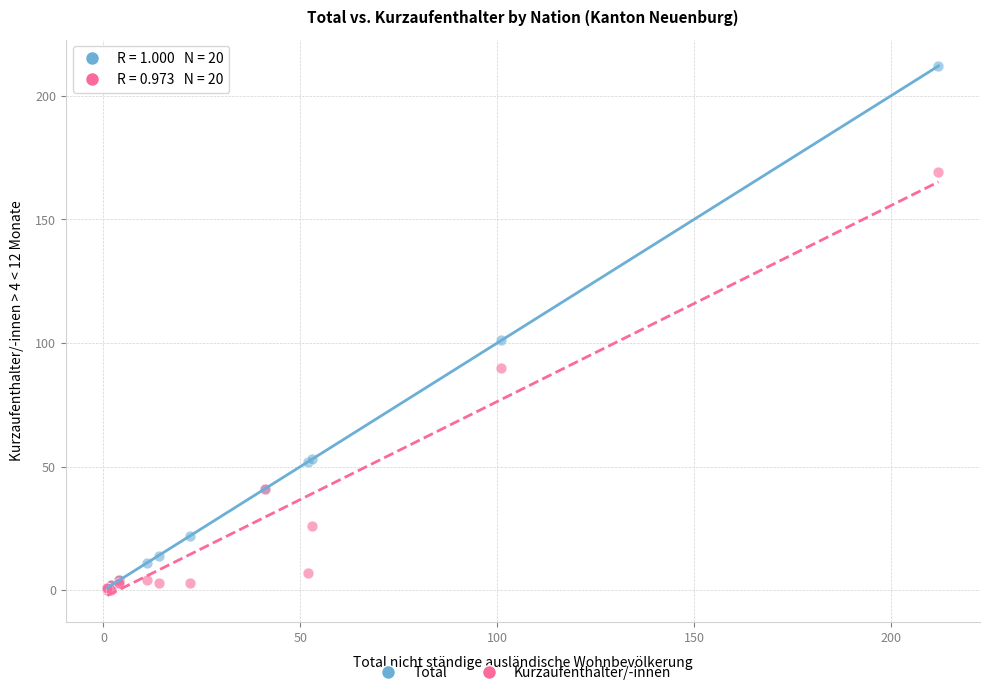

In the Total series, what Y value is closest to 106?

101